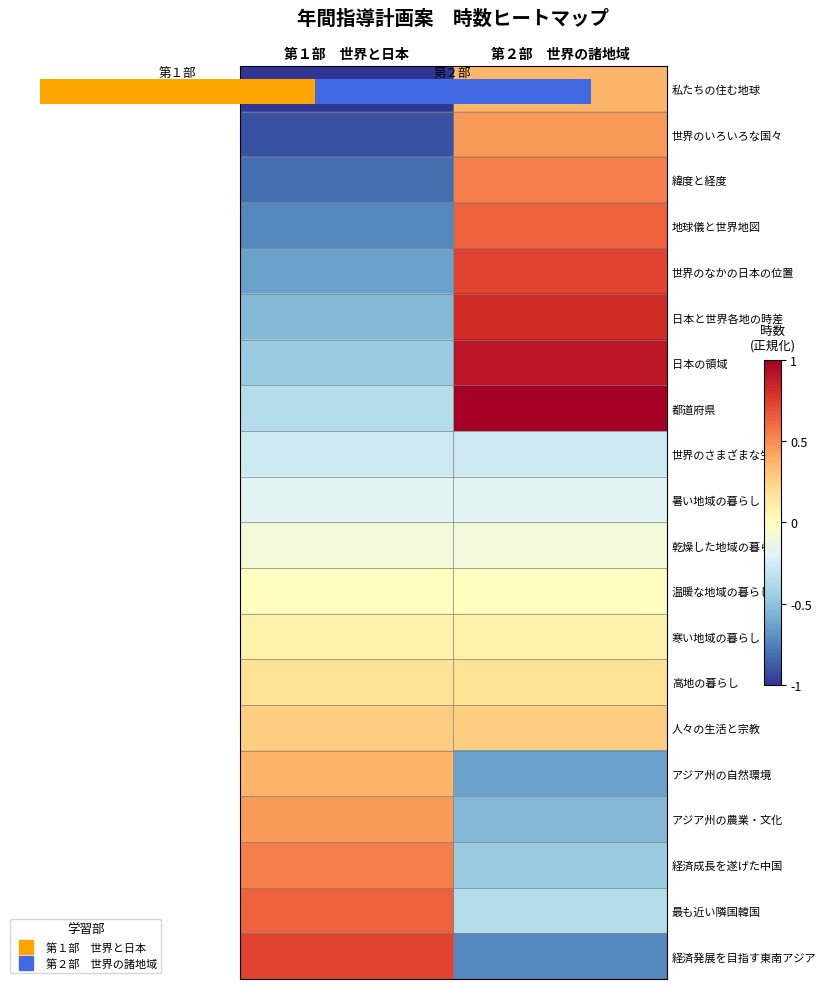

At how many categories does at least one series exceed 0?

2